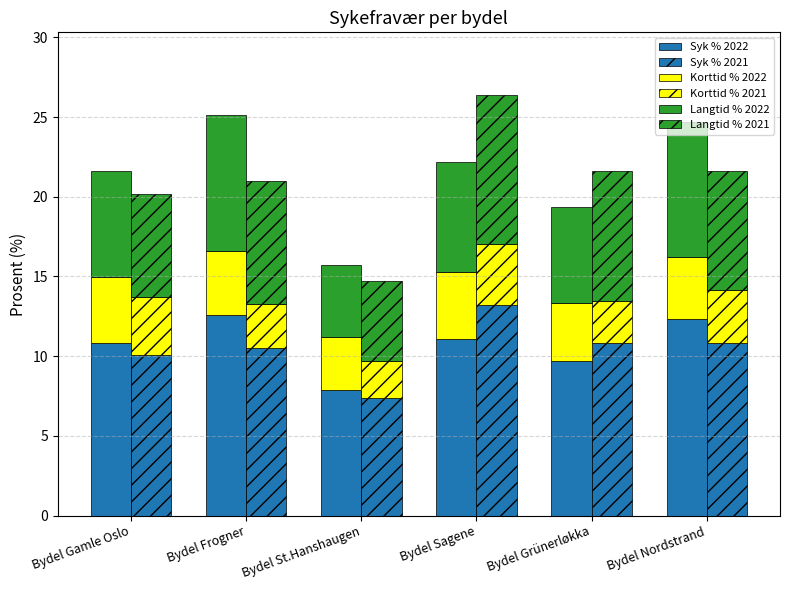

How many groups of bars are there?

6